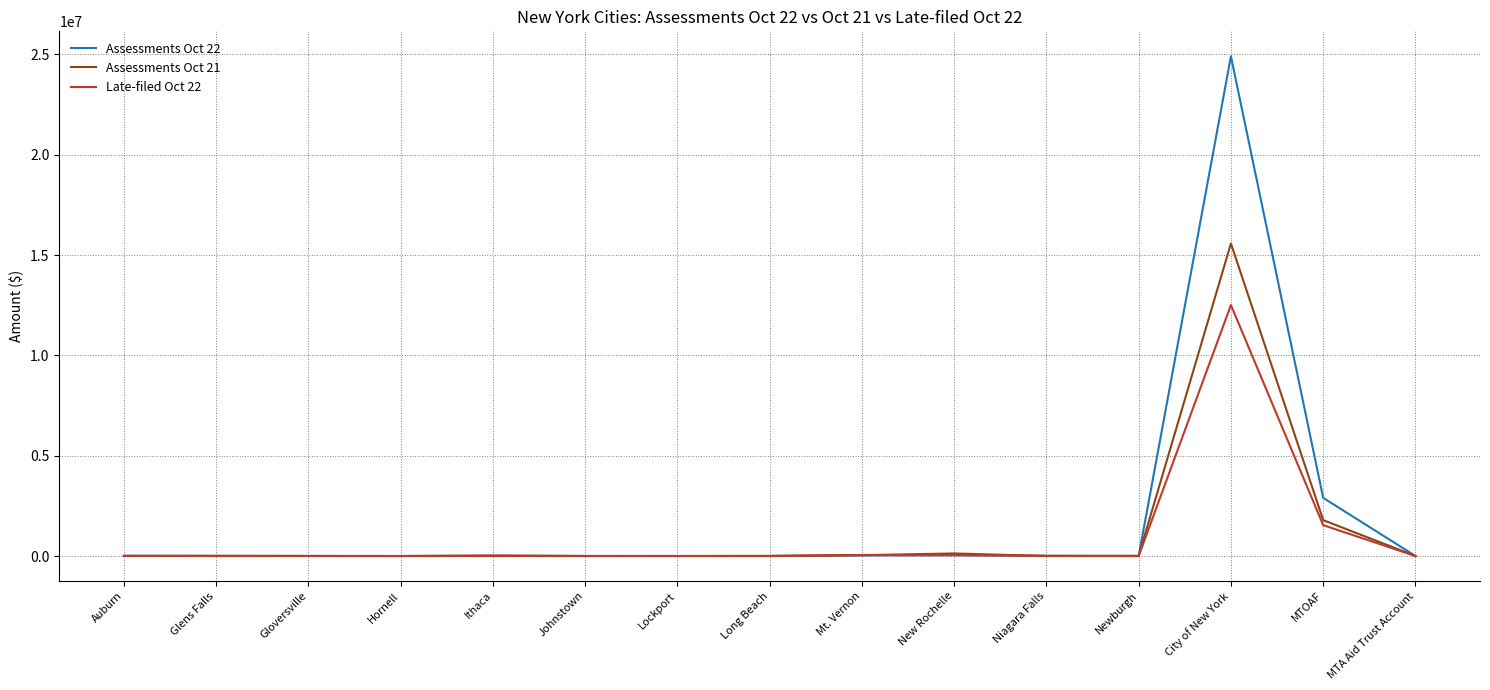

Which series has the widest spread of values?

Assessments Oct 22